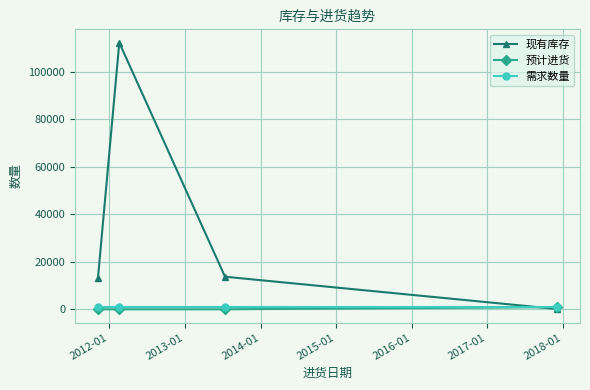

What is the greatest value displayed?

112228